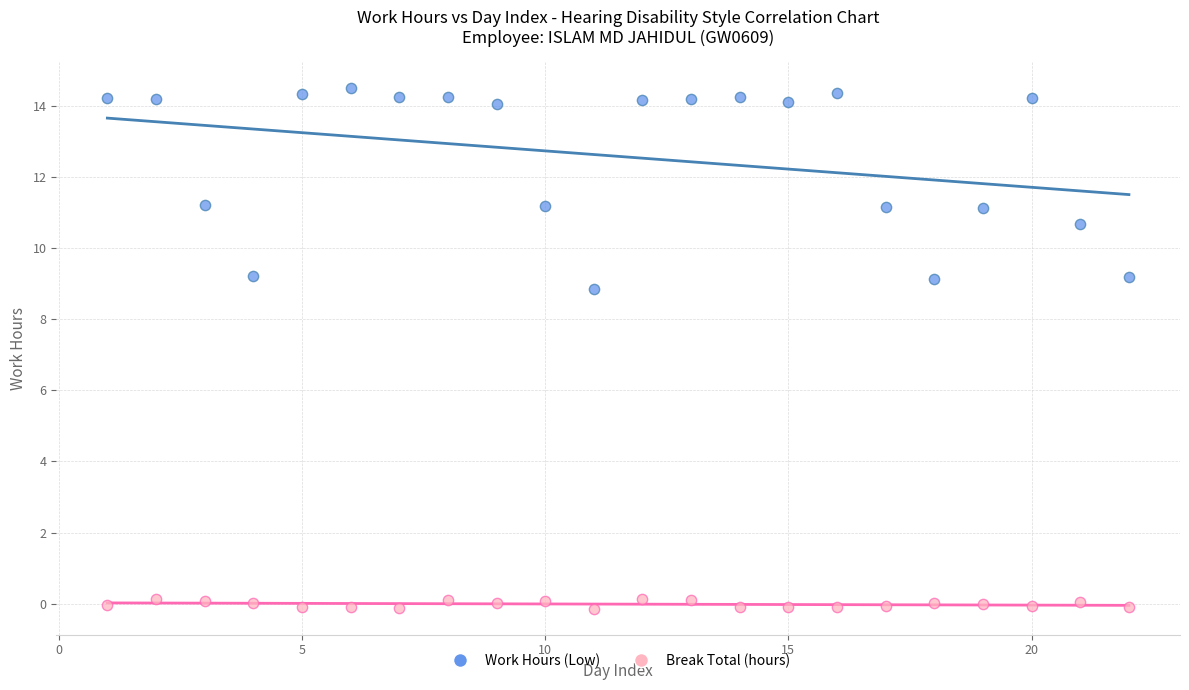

Across all series, what Y value is closest to 7?

8.8